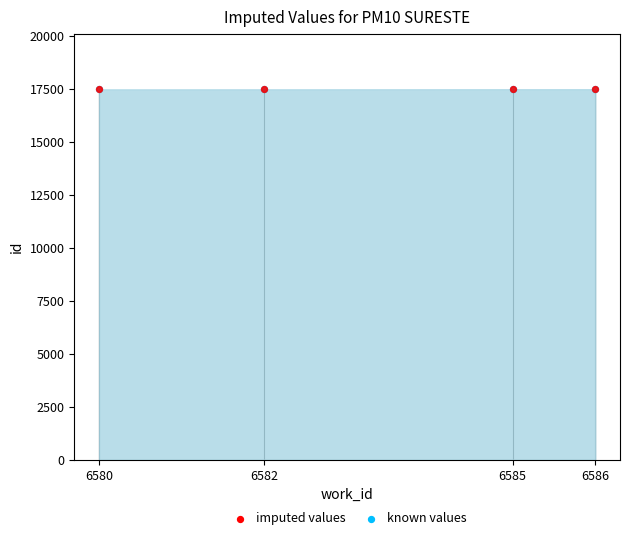

Which has a higher value, 6582 or 6586?

6586